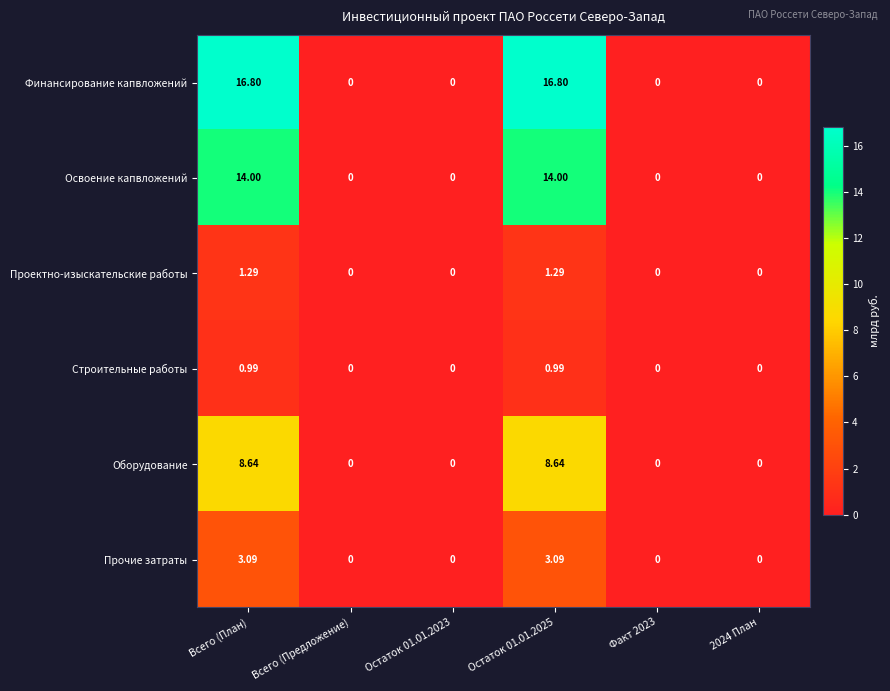

How many categories are shown in the chart?

6